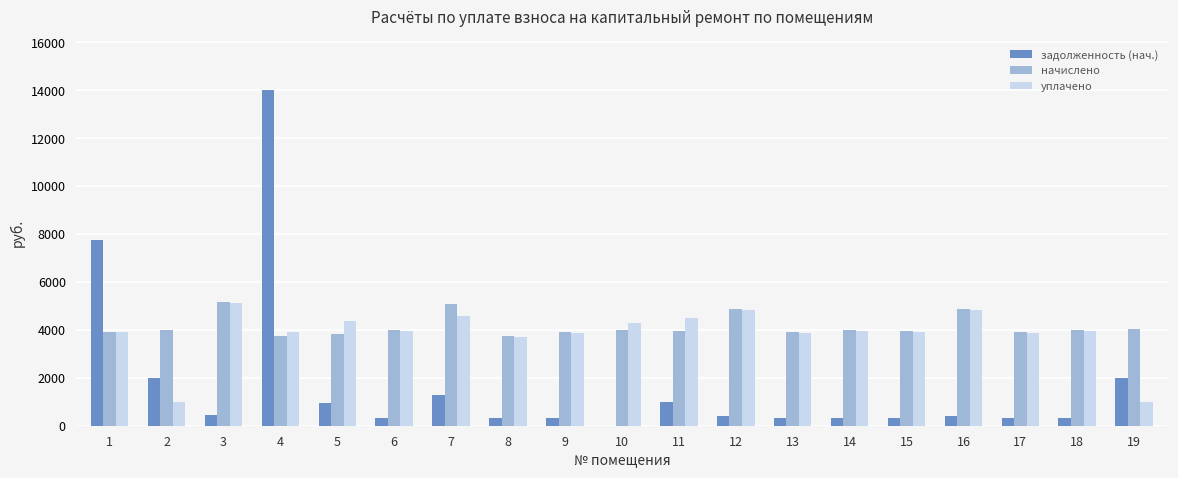

What is the sum of the начислено values at 16 and 9?

8791.2